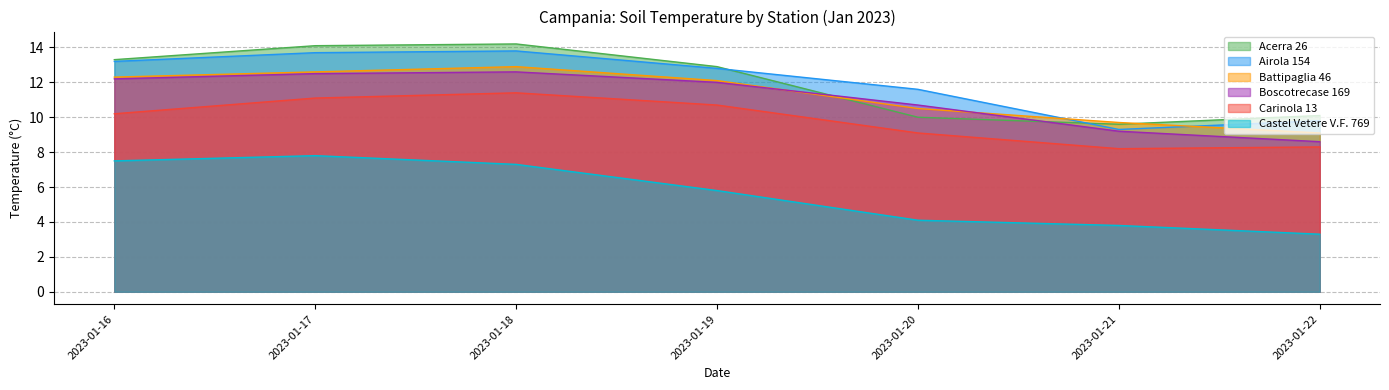

The Acerra 26 series shows 12.9 at 2023-01-19. True or false?

True